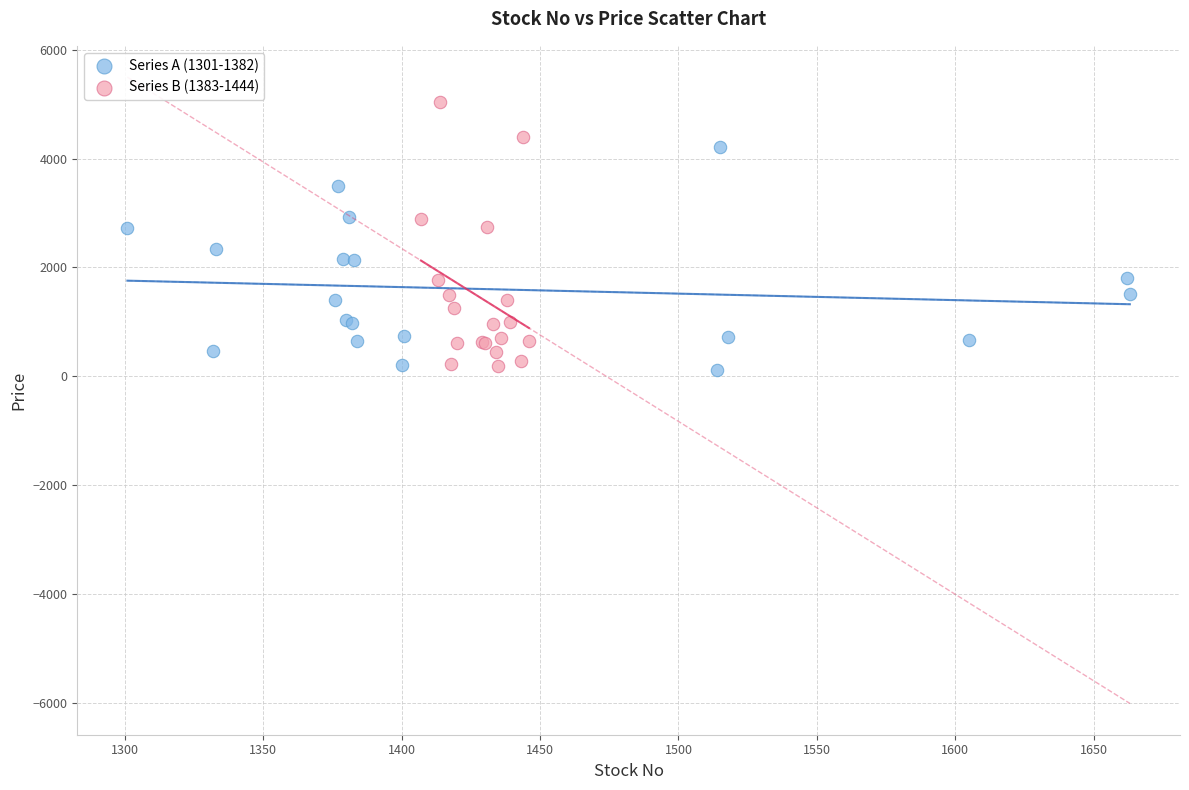

Which series contains the highest Y value?

Series B (1383-1444)